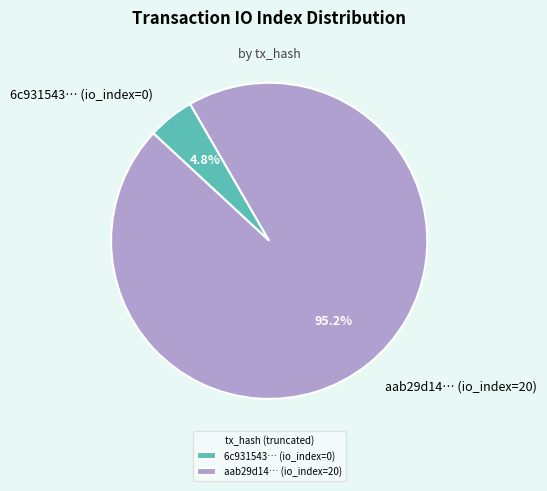

Is the sum of aab29d14… (io_index=20) and 6c931543… (io_index=0) greater than half?

Yes